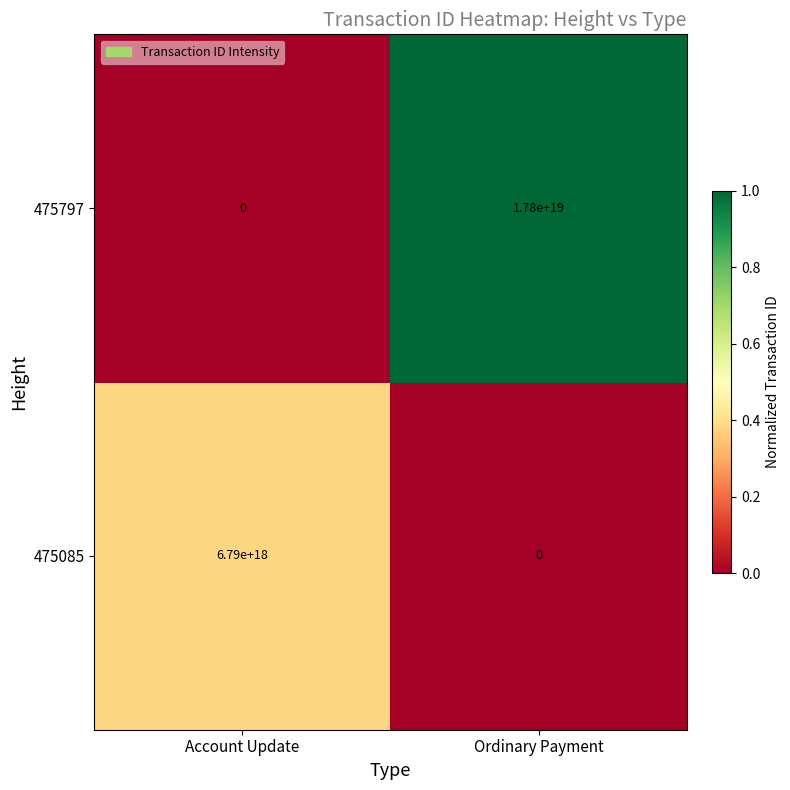

At how many categories does at least one series exceed 0?

2